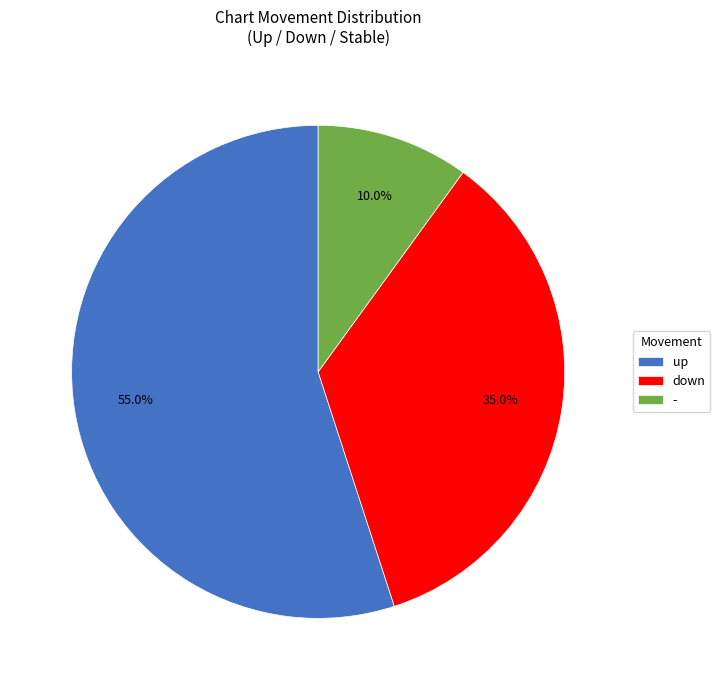

Which slice represents more than half of the pie?

up